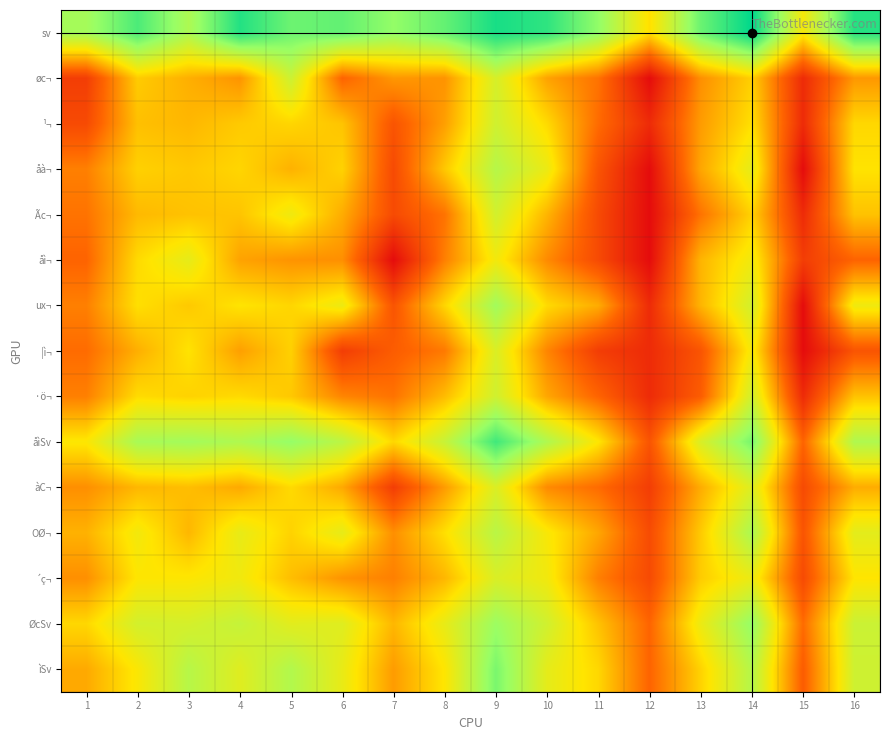

Reading left to right, extract all data points from this chart.

sv: 1=5.7	2=7.0	3=5.6	4=7.5	5=6.5	6=6.7	7=6.0	8=6.7	9=7.7	10=7.3	11=6.1	12=3.9	13=6.6	14=8.0	15=4.2	16=7.5
øc¬: 1=1.1	2=3.6	3=3.1	4=2.7	5=5.0	6=1.9	7=2.8	8=2.7	9=4.8	10=2.9	11=2.2	12=0.0	13=2.6	14=3.6	15=0.7	16=2.8
¹¬: 1=1.4	2=3.4	3=3.3	4=3.6	5=3.7	6=3.5	7=1.6	8=2.9	9=4.9	10=3.8	11=2.1	12=0.7	13=2.8	14=3.9	15=0.7	16=3.8
åà¬: 1=2.4	2=3.7	3=3.5	4=3.7	5=3.2	6=3.7	7=1.4	8=3.5	9=5.4	10=4.4	11=1.6	12=0.0	13=3.0	14=4.5	15=0.0	16=4.0
Ãc¬: 1=2.2	2=3.3	3=3.4	4=3.5	5=4.3	6=3.1	7=1.4	8=2.2	9=4.9	10=3.2	11=1.4	12=0.0	13=2.2	14=3.7	15=0.7	16=3.4
åì¬: 1=1.9	2=3.8	3=4.5	4=2.9	5=2.7	6=2.6	7=0.0	8=2.4	9=4.2	10=2.6	11=1.4	12=0.0	13=3.2	14=4.3	15=1.1	16=1.9
ux¬: 1=2.4	2=3.9	3=3.5	4=4.0	5=3.7	6=4.3	7=1.6	8=3.7	9=5.8	10=3.8	11=3.1	12=0.7	13=3.2	14=4.9	15=0.0	16=4.3
¦ì¬: 1=2.1	2=3.1	3=4.0	4=2.9	5=3.7	6=1.1	7=1.8	8=2.3	9=4.7	10=2.5	11=1.1	12=0.7	13=1.6	14=4.2	15=0.0	16=1.6
·ö¬: 1=2.4	2=3.8	3=3.7	4=3.8	5=3.5	6=2.5	7=2.2	8=3.3	9=4.9	10=3.0	11=1.9	12=0.7	13=1.8	14=4.9	15=0.7	16=3.4
åìSv: 1=4.0	2=5.7	3=5.8	4=5.5	5=6.0	6=5.3	7=3.8	8=5.1	9=7.1	10=5.5	11=4.0	12=1.6	13=4.7	14=6.4	15=1.9	16=5.5
àC¬: 1=2.6	2=3.3	3=3.4	4=3.0	5=3.8	6=3.0	7=1.1	8=2.8	9=4.7	10=2.6	11=2.1	12=1.1	13=3.1	14=4.7	15=1.4	16=3.1
OØ¬: 1=3.2	2=4.2	3=3.3	4=4.4	5=3.7	6=4.5	7=2.6	8=3.9	9=5.3	10=4.1	11=3.0	12=1.4	13=3.6	14=5.6	15=1.6	16=4.5
´ç¬: 1=2.6	2=4.0	3=4.0	4=4.3	5=3.4	6=2.7	7=2.4	8=3.3	9=4.7	10=4.2	11=2.4	12=1.4	13=3.6	14=4.4	15=1.4	16=4.0
ØcSv: 1=3.8	2=4.9	3=4.8	4=5.1	5=4.6	6=4.6	7=3.3	8=4.4	9=5.9	10=4.9	11=3.4	12=2.0	13=4.4	14=6.0	15=2.1	16=5.0
ìSv: 1=3.0	2=4.1	3=5.4	4=4.6	5=5.5	6=4.4	7=2.8	8=4.0	9=6.4	10=4.5	11=3.8	12=1.9	13=3.7	14=5.4	15=1.8	16=4.9